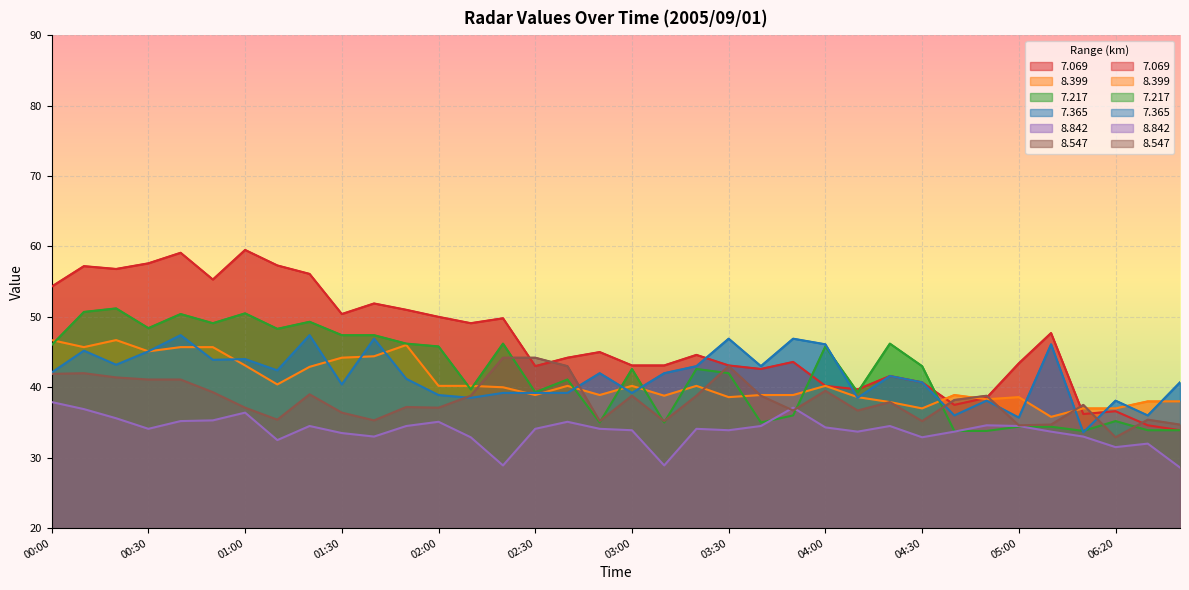

The 7.217 series shows 45.7 at 04:50. True or false?

False